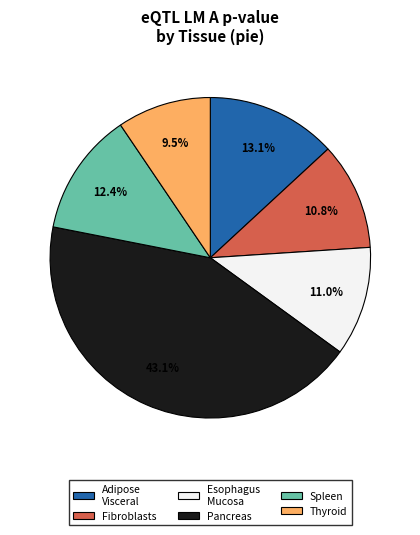

Is there a majority slice in this chart?

No